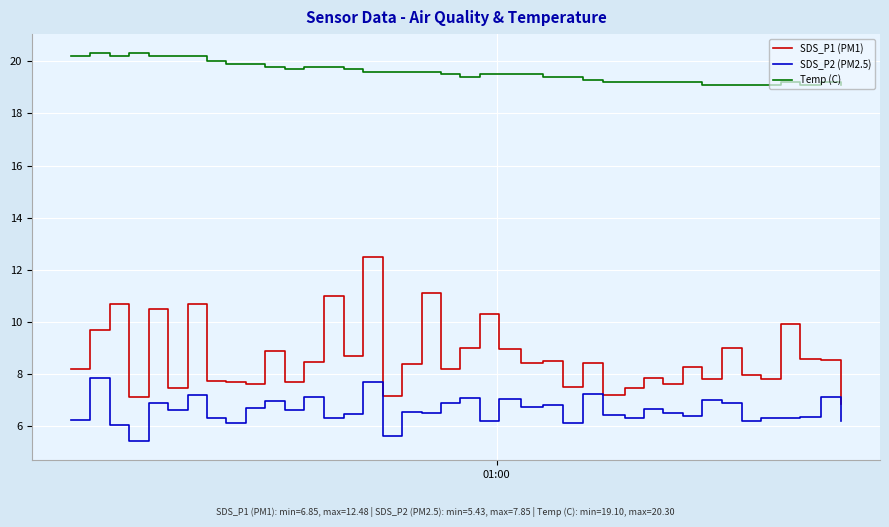

True or false: SDS_P1 (PM1) and Temp (C) cross at least once.

False